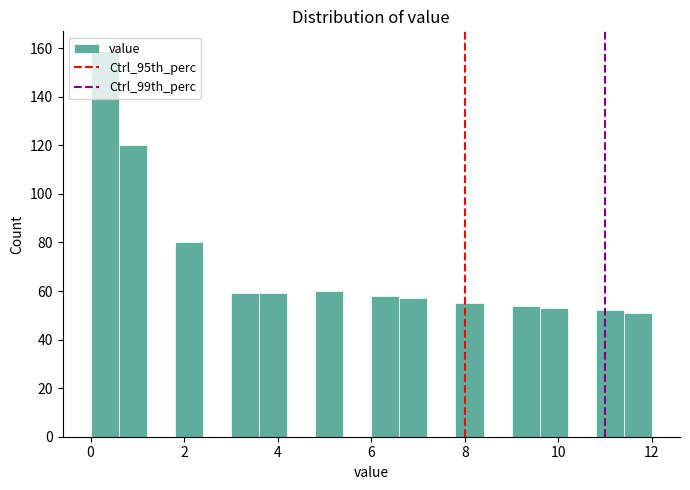

Read against the x-axis, roughly where is the centre of the tallest bar?

0.4